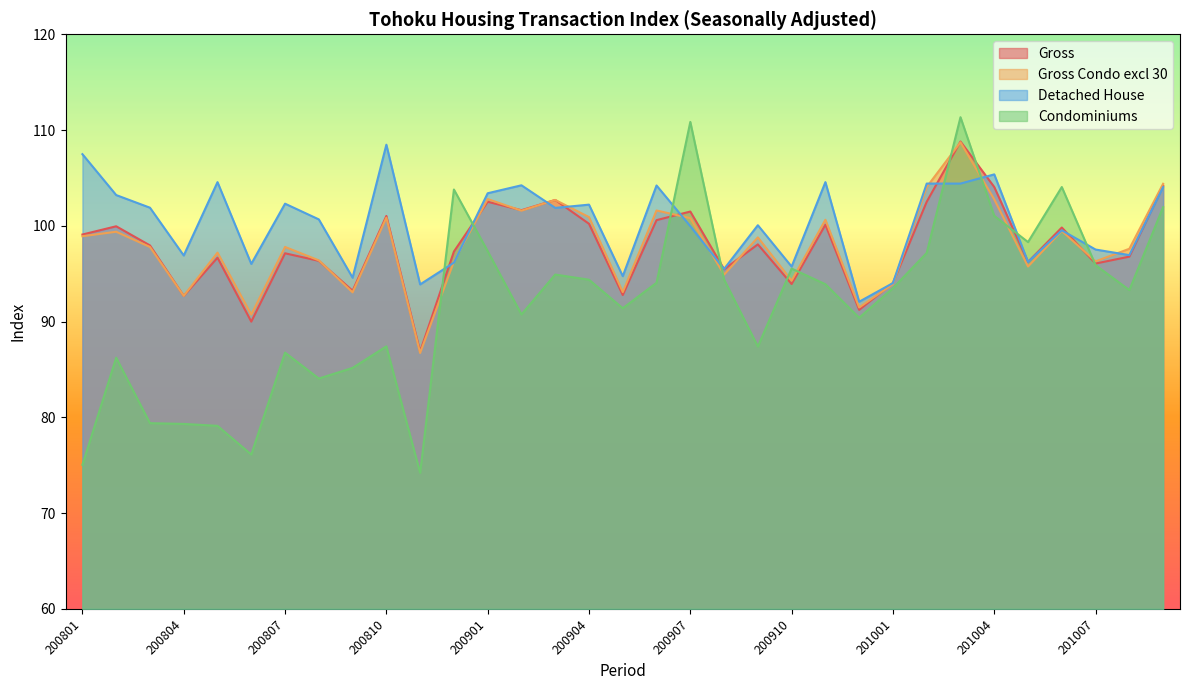

Which series has the largest range (max minus min)?

Condominiums